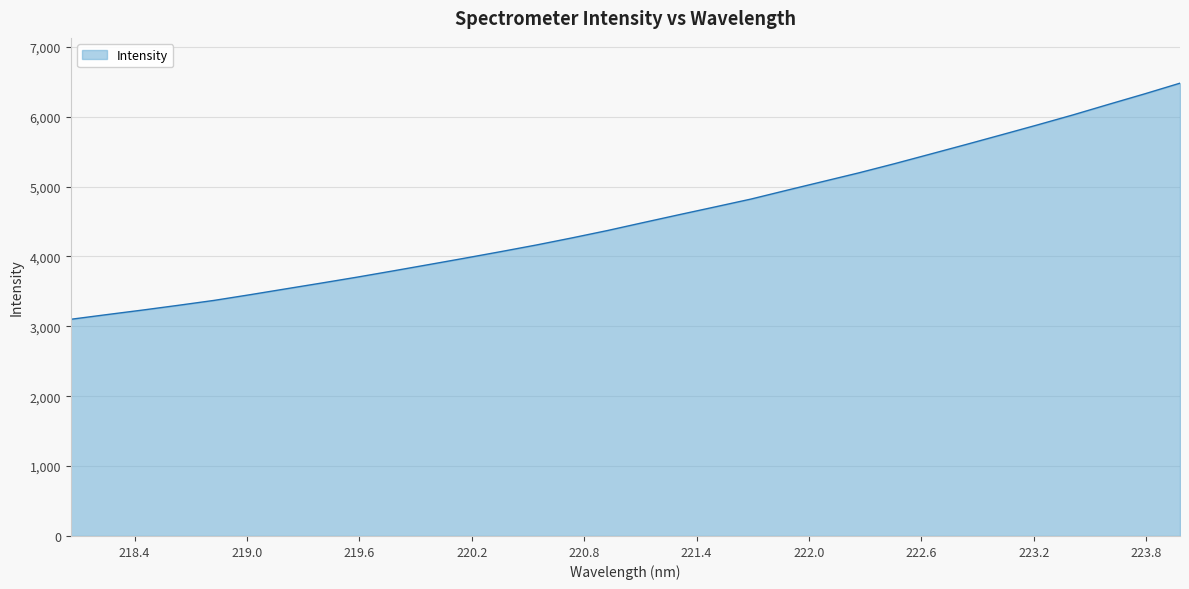

Reading left to right, what are all the values shown in this chart?

3101.1	3167.7	3232.9	3301.0	3371.5	3452.5	3536.4	3619.8	3704.8	3793.8	3884.3	3975.5	4068.7	4164.3	4266.3	4372.7	4486.5	4599.1	4709.8	4821.8	4947.4	5071.3	5195.0	5326.3	5463.1	5600.6	5740.5	5881.4	6025.4	6176.7	6325.9	6480.5